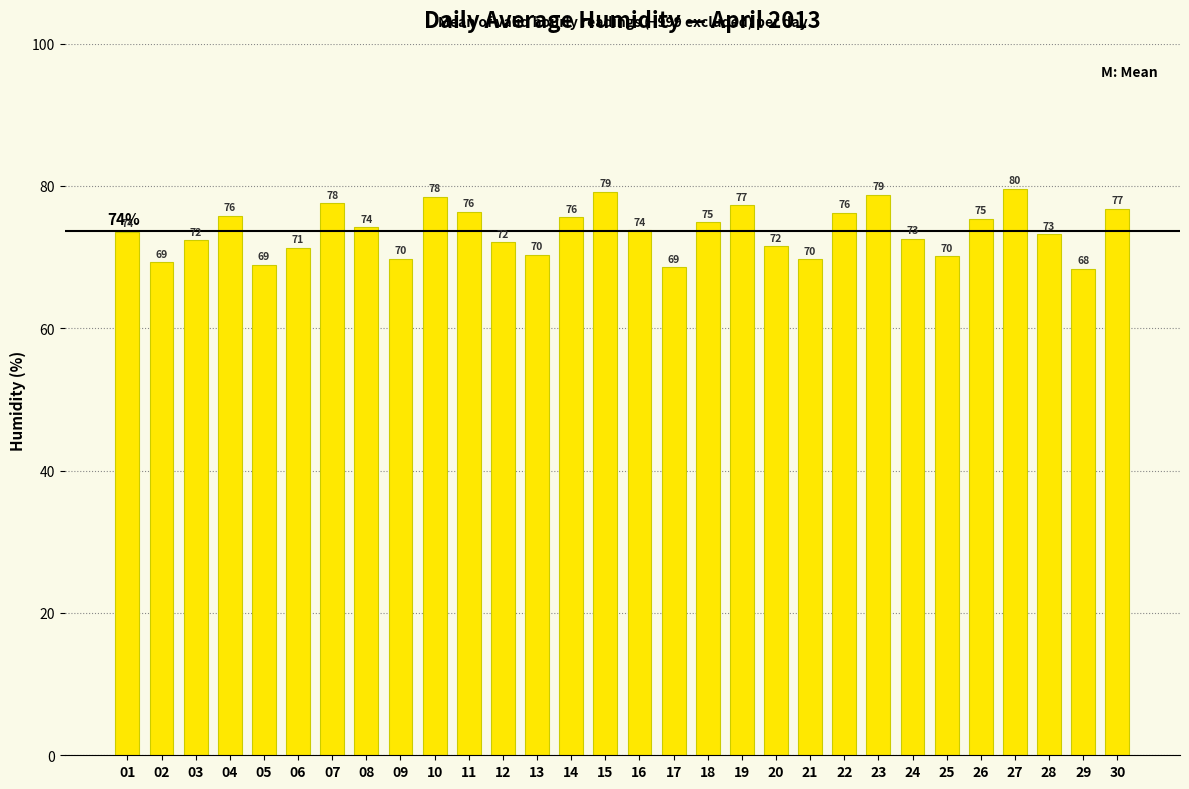

True or false: the data shows 70.3 at 13.

True